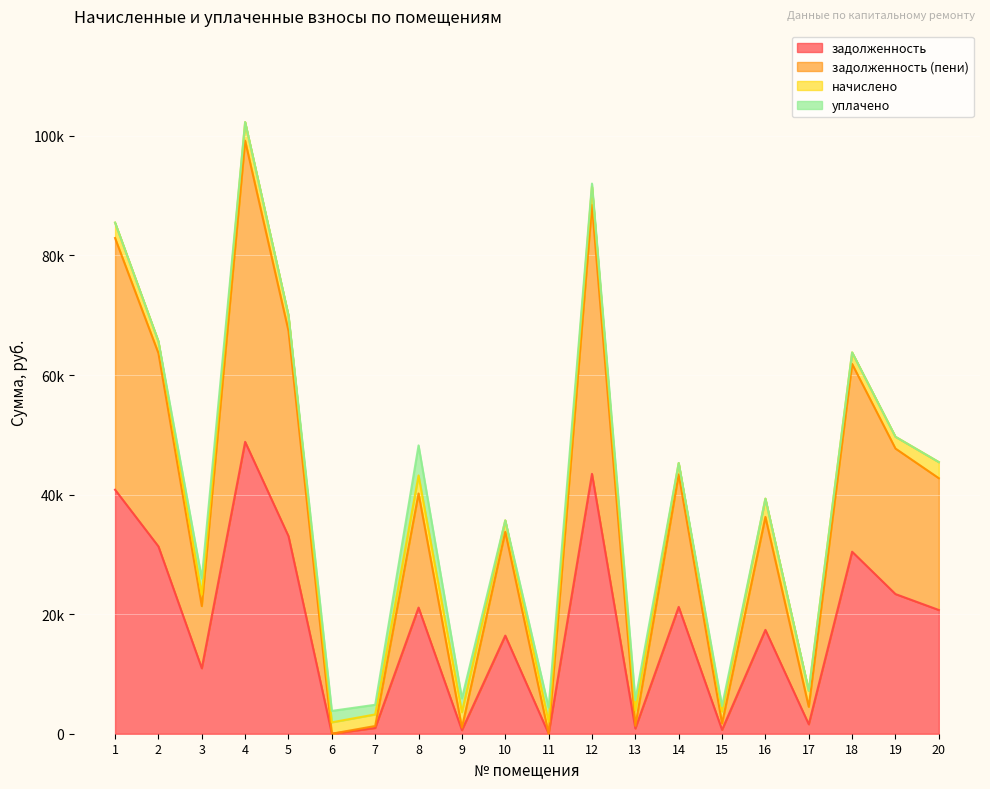

Which series changed the most between 4 and 16?

задолженность (пени)